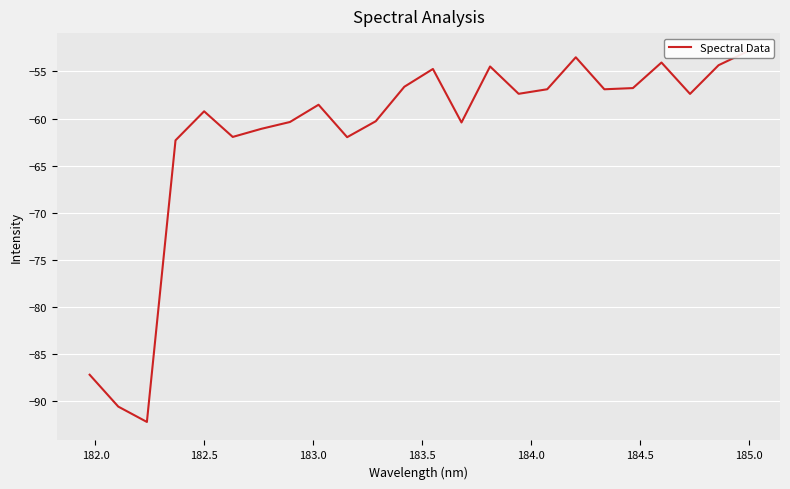

How many data points are above -57?

10